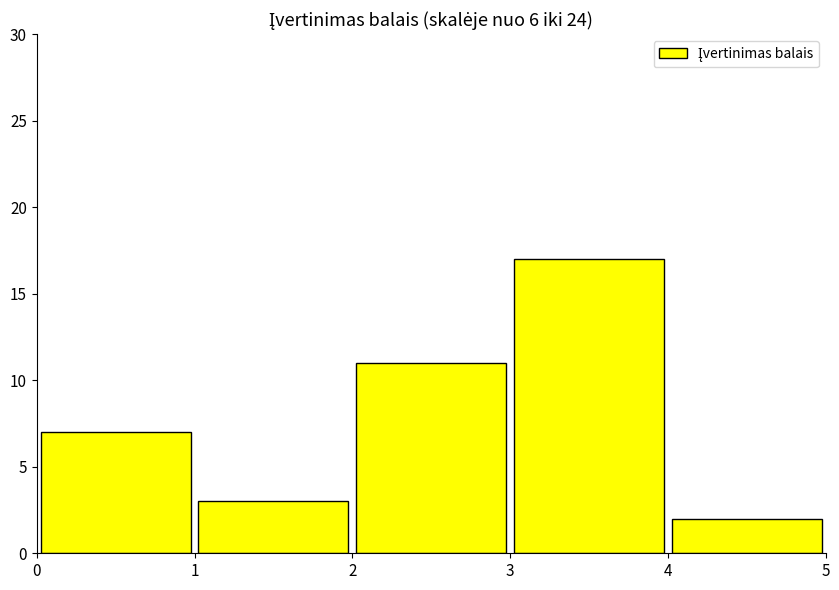

What is the height of the bar covering 3 to 4 on the x-axis? The values are not printed on the chart, so give them approximately, as read against the axis.

17